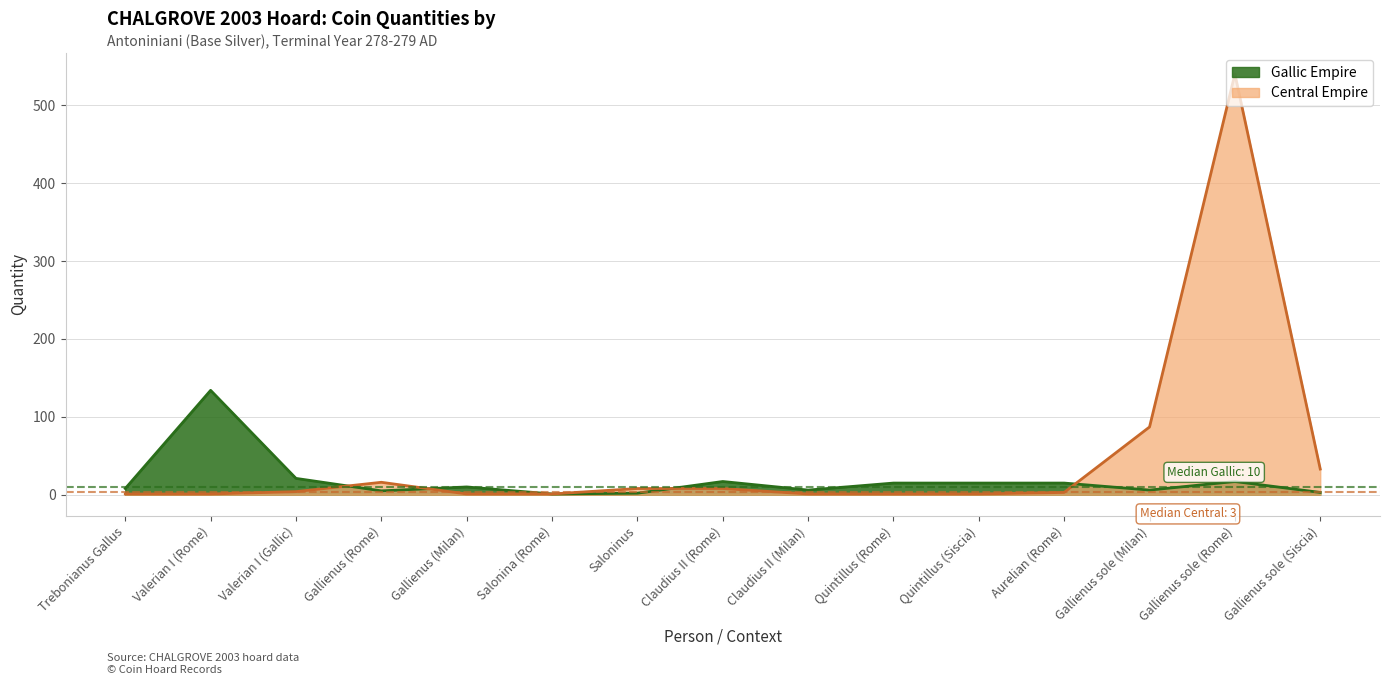

Reading left to right, extract all data points from this chart.

Gallic Empire: Trebonianus Gallus=8	Valerian I (Rome)=134	Valerian I (Gallic)=21	Gallienus (Rome)=5	Gallienus (Milan)=10	Salonina (Rome)=1	Saloninus=2	Claudius II (Rome)=17	Claudius II (Milan)=6	Quintillus (Rome)=15	Quintillus (Siscia)=15	Aurelian (Rome)=15	Gallienus sole (Milan)=6	Gallienus sole (Rome)=17	Gallienus sole (Siscia)=3
Central Empire: Trebonianus Gallus=1	Valerian I (Rome)=1	Valerian I (Gallic)=4	Gallienus (Rome)=16	Gallienus (Milan)=1	Salonina (Rome)=1	Saloninus=8	Claudius II (Rome)=8	Claudius II (Milan)=1	Quintillus (Rome)=1	Quintillus (Siscia)=1	Aurelian (Rome)=3	Gallienus sole (Milan)=87	Gallienus sole (Rome)=540	Gallienus sole (Siscia)=33